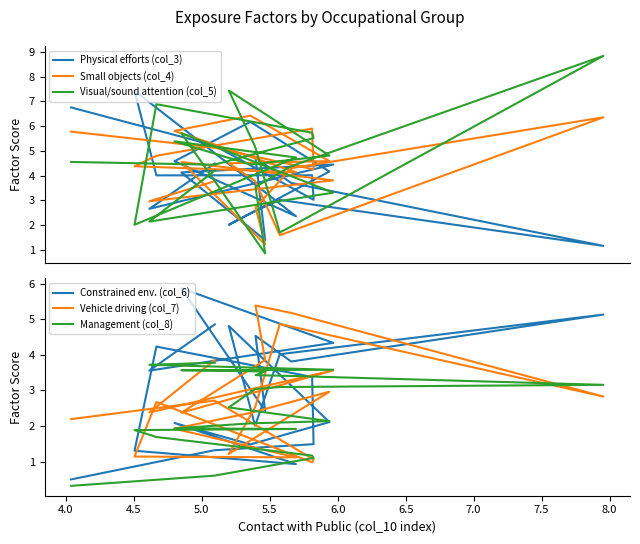

Is the value of Vehicle driving (col_7) at 20 greater than the value of Small objects (col_4) at 20?

Yes